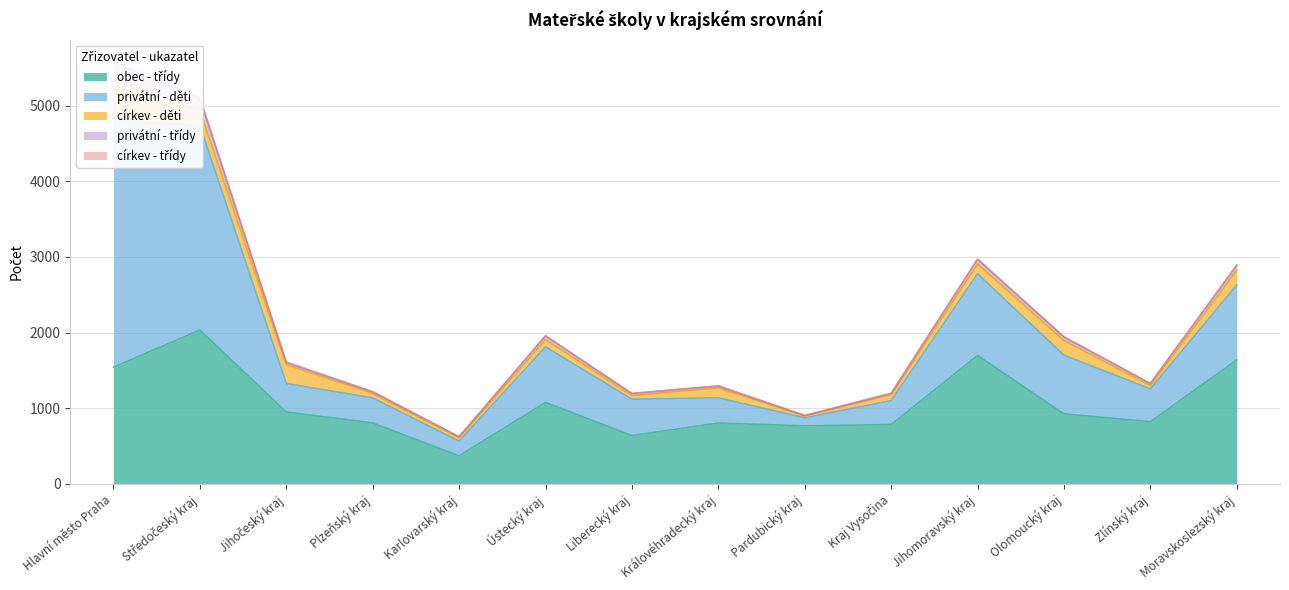

Which series has the largest range (max minus min)?

privátní - děti